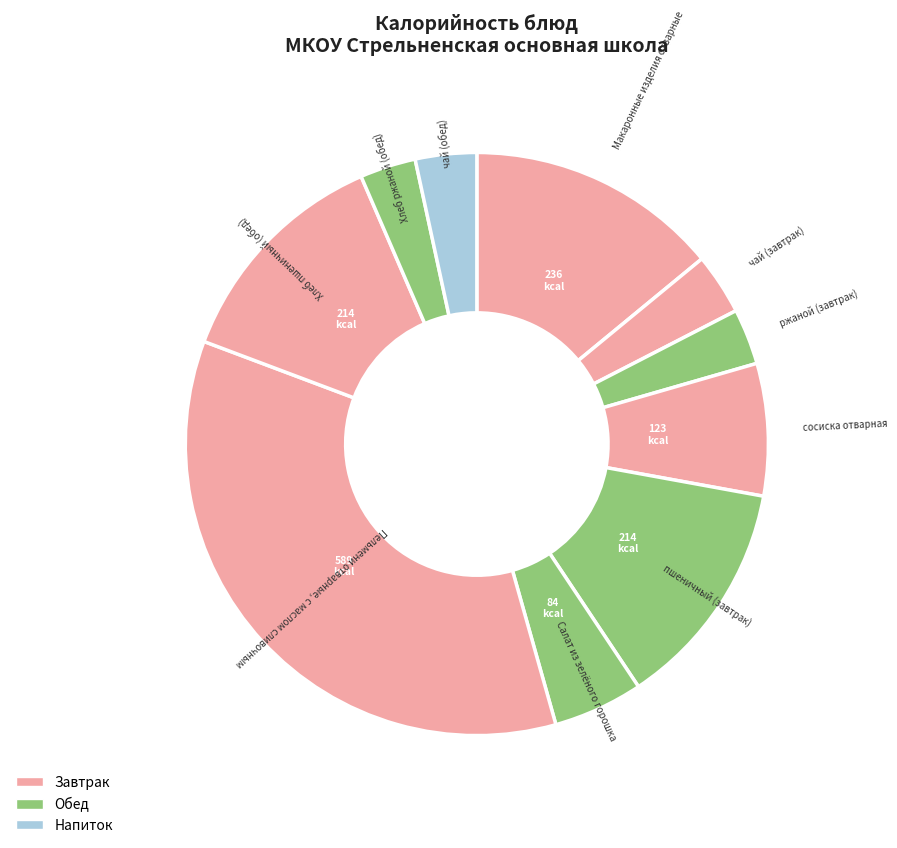

How many slices are in this pie chart?

10